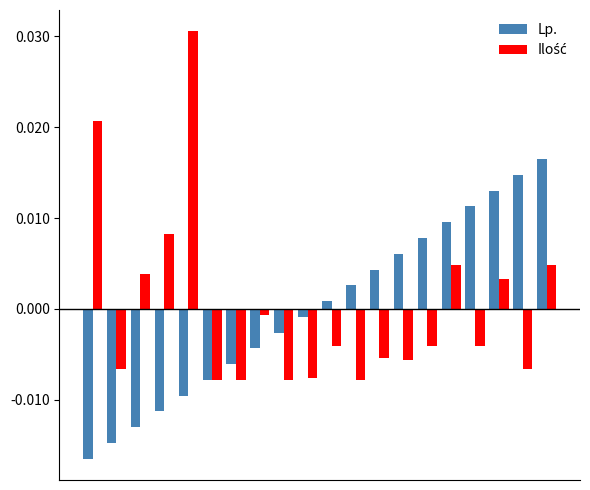

Count the number of data series in this chart.

2